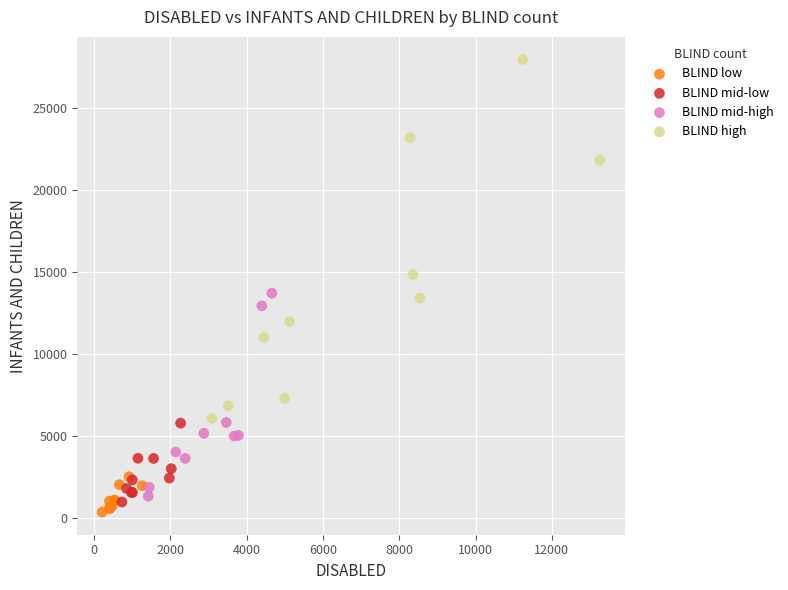

Which series has the widest spread of Y values?

BLIND high